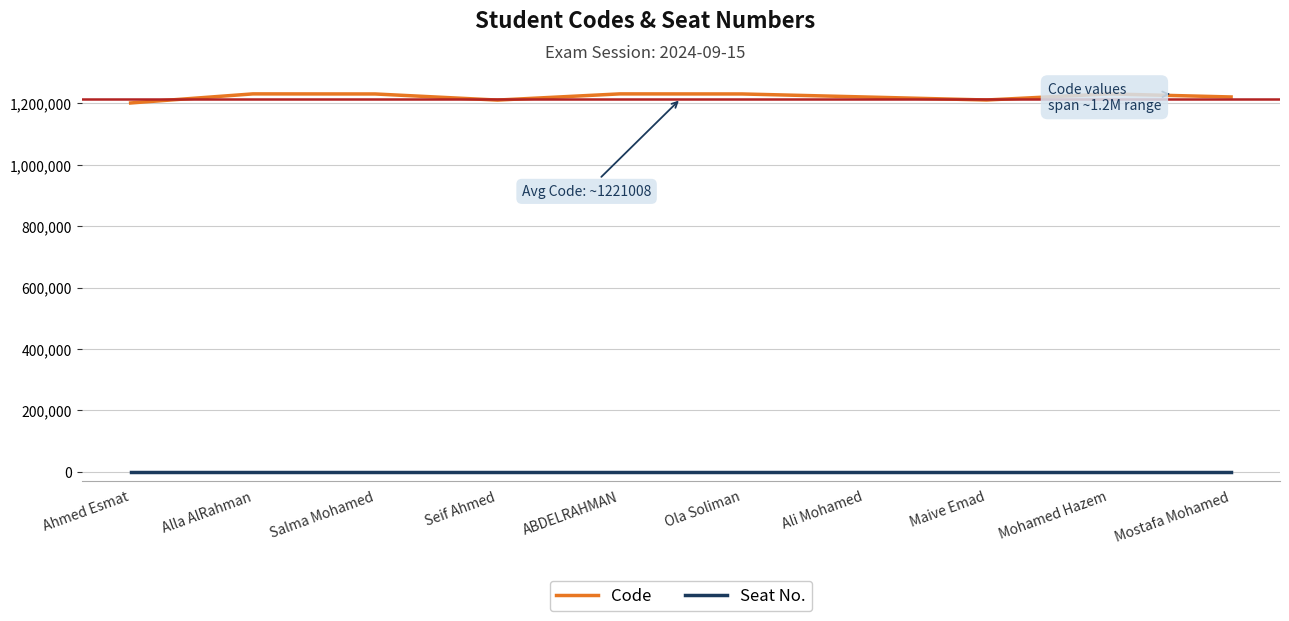

List the series in order of their overall mean, highest first.

Code, Seat No.